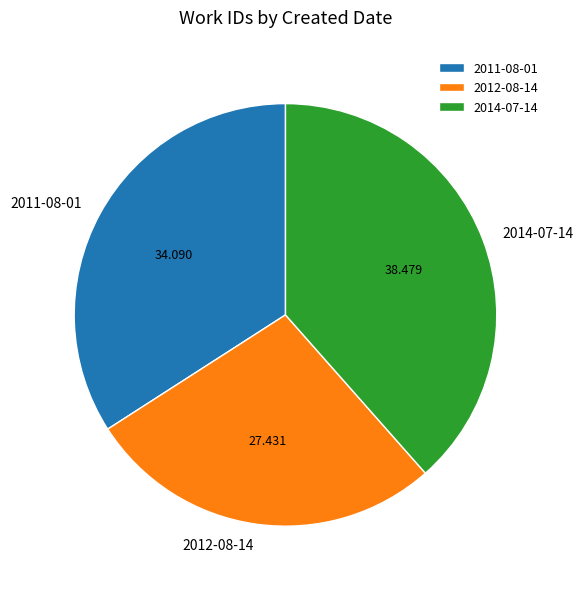

The 2014-07-14 slice represents 25% of the pie. True or false?

False